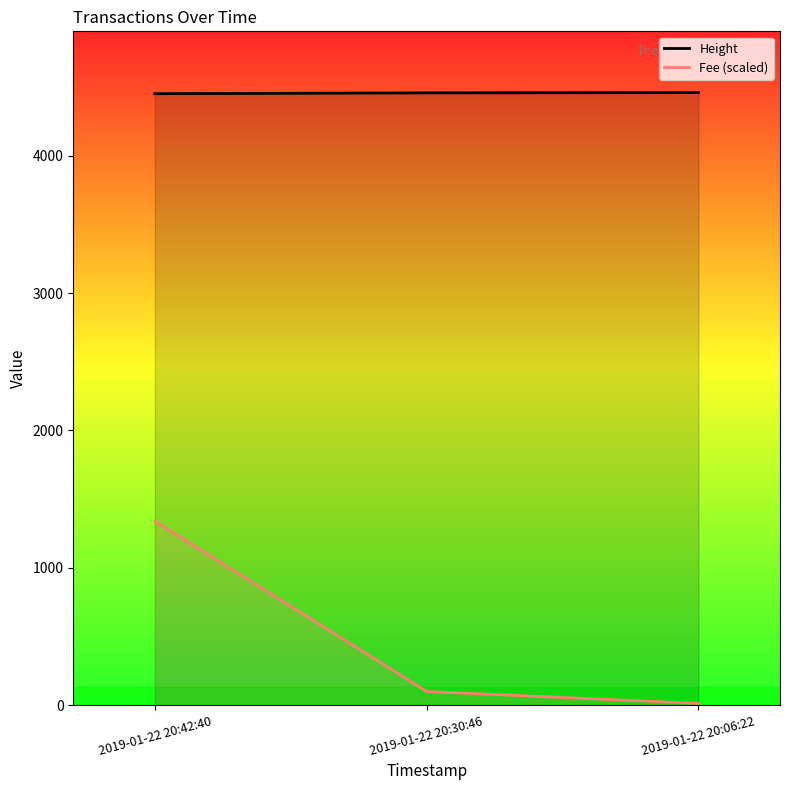

What is the difference between the maximum and minimum values in the Height series?

8.0